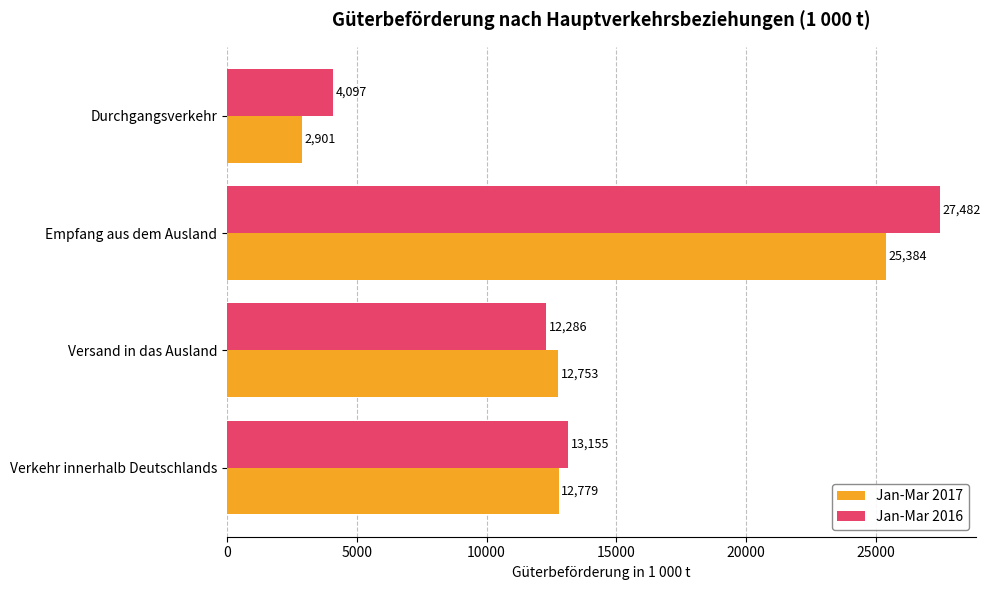

What is the average value of the Jan-Mar 2016 series?

14255.0